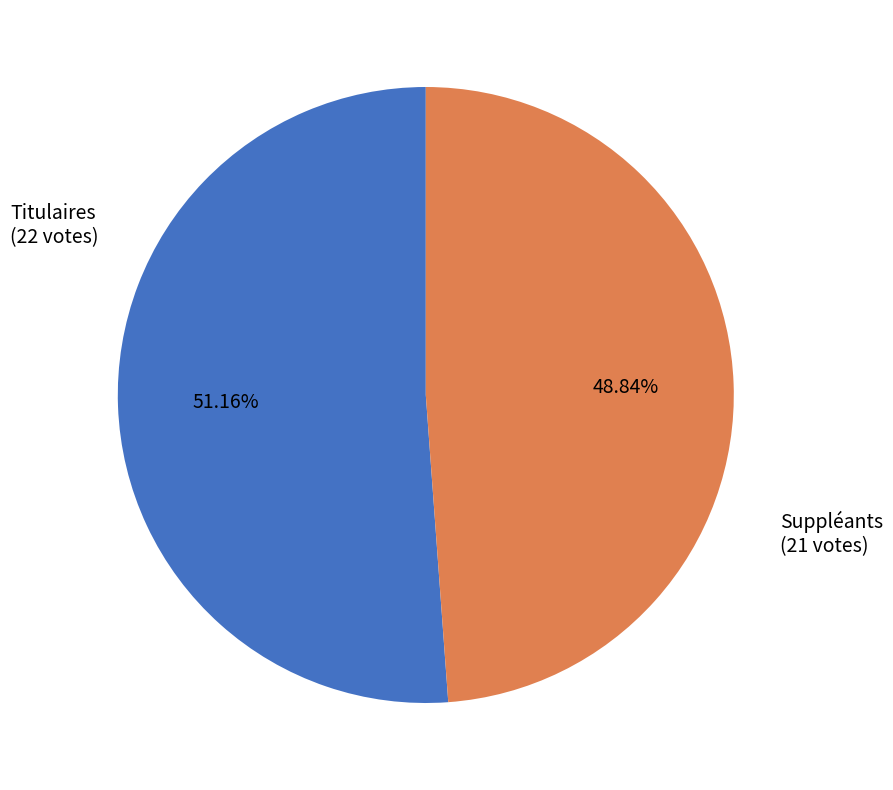

To the nearest percent, what is the average slice percentage?

50%